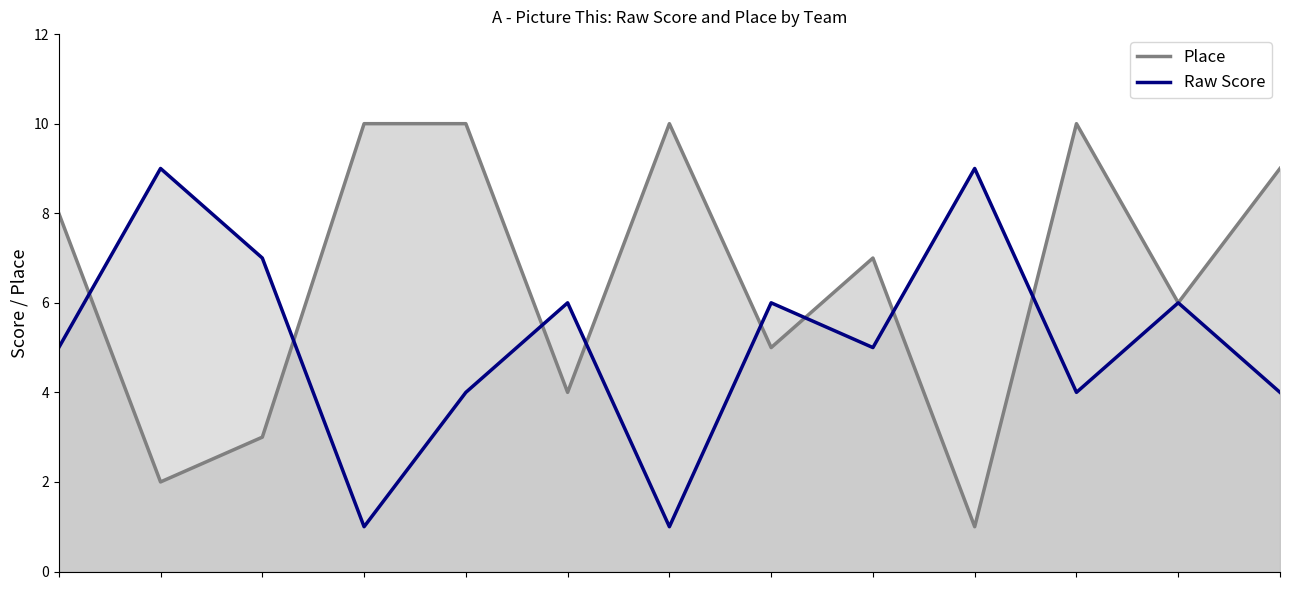

What is the sum of all Place values?

85